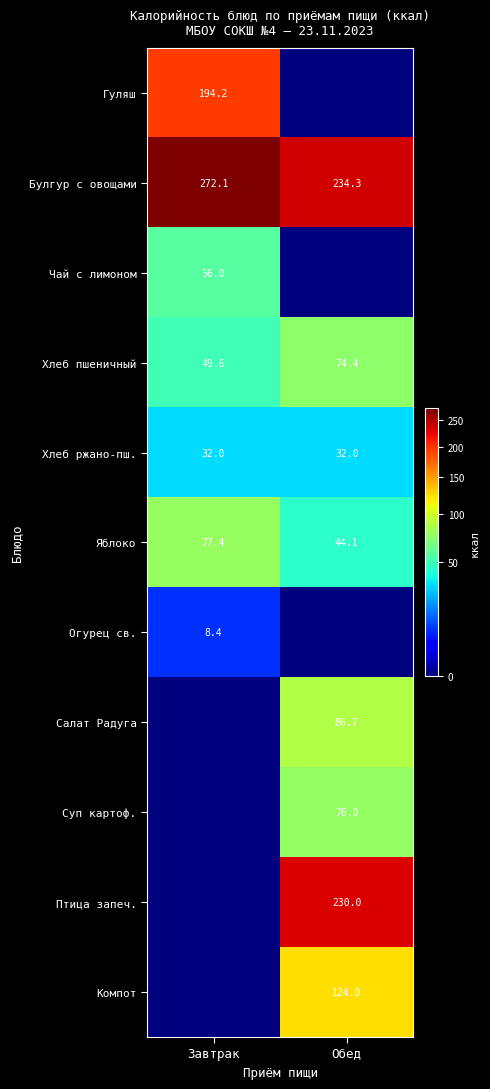

Where does the Булгур с овощами series first go above 272?

Завтрак